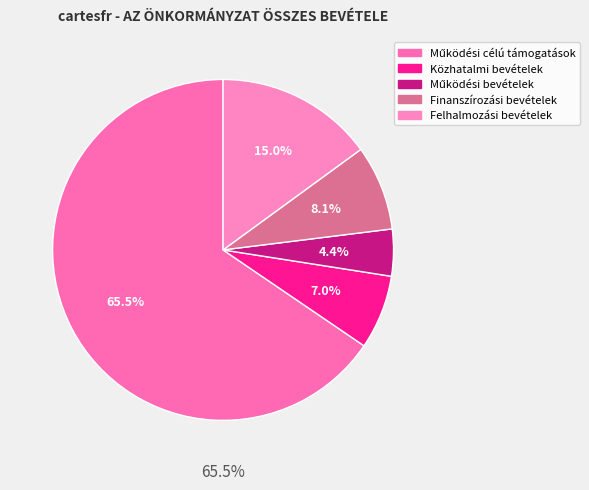

To the nearest percent, what is the combined percentage of Közhatalmi bevételek and Finanszírozási bevételek?

15%